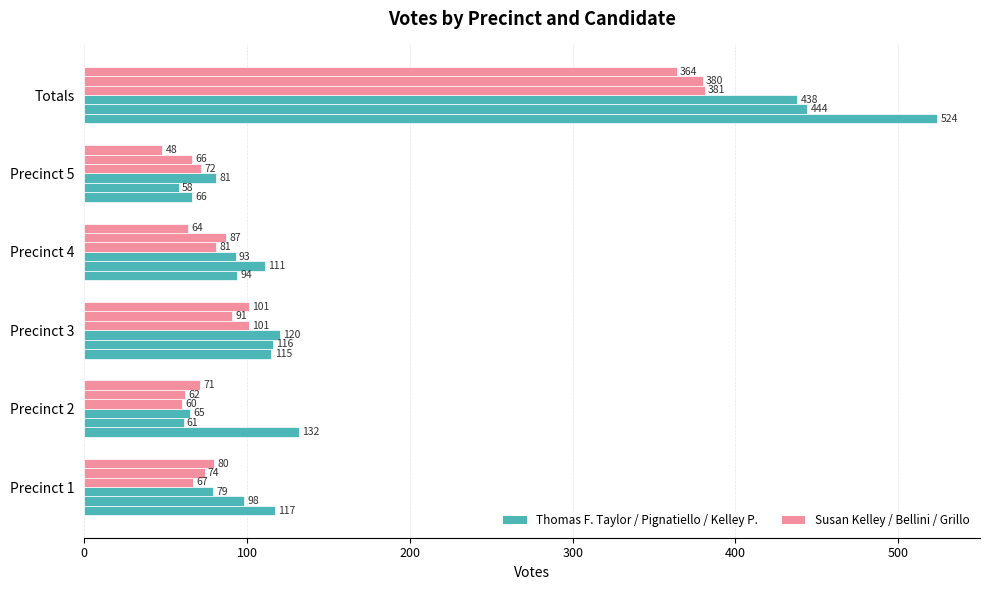

What is the greatest value displayed?

524